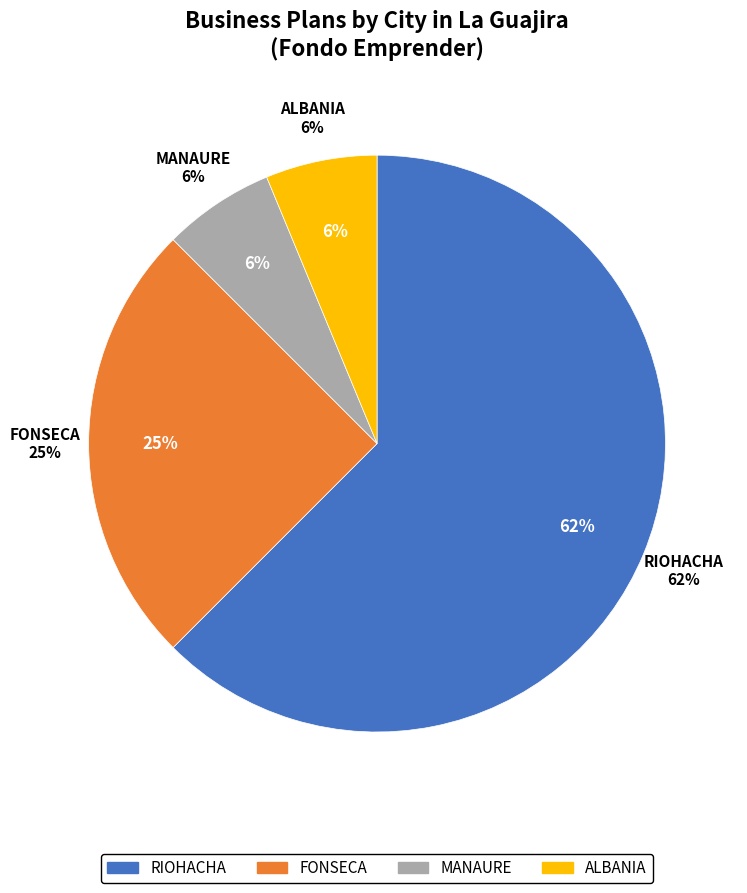

What is the smallest slice in the pie chart?

MANAURE